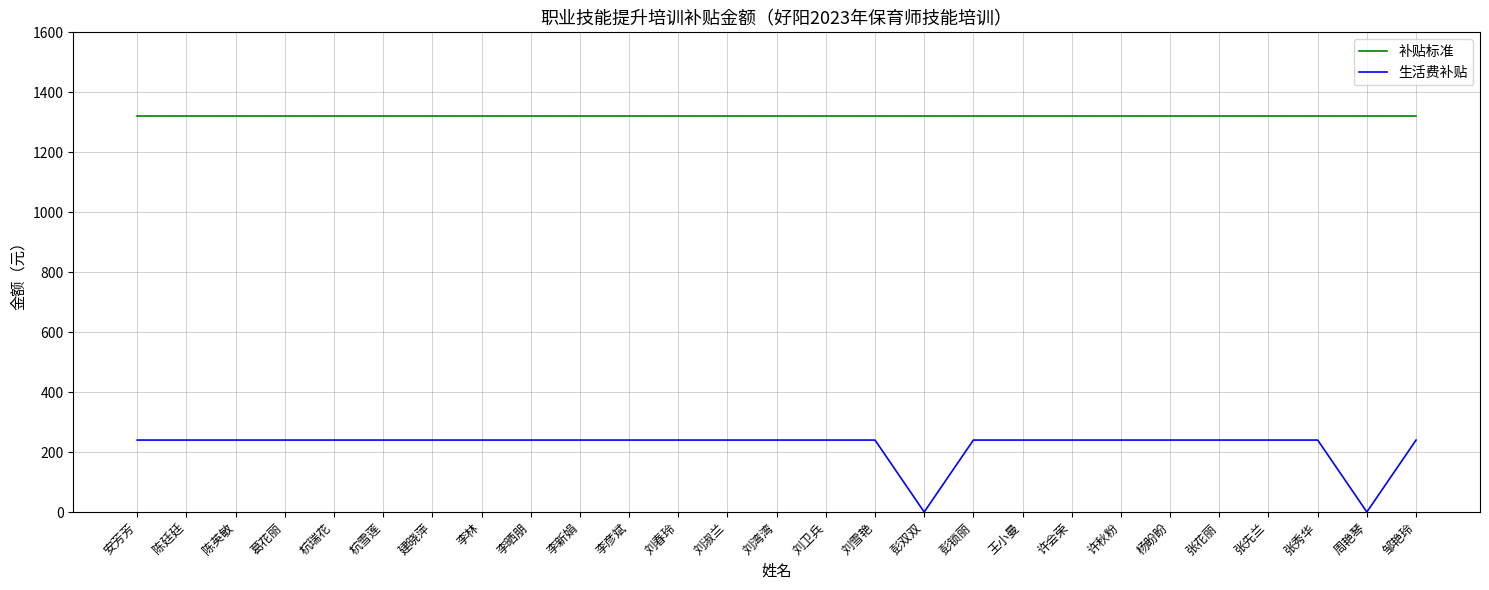

List the series in order of their overall mean, highest first.

补贴标准, 生活费补贴